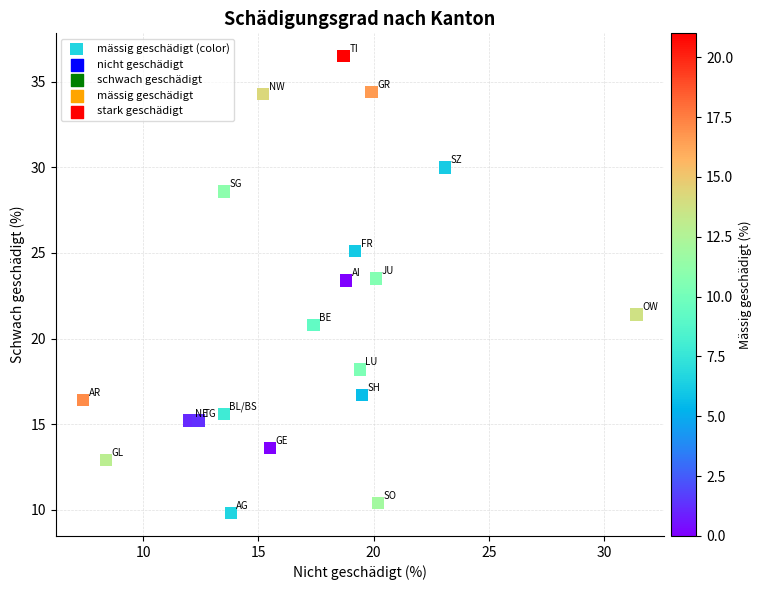

What is the range of Y values (max minus min)?

26.7